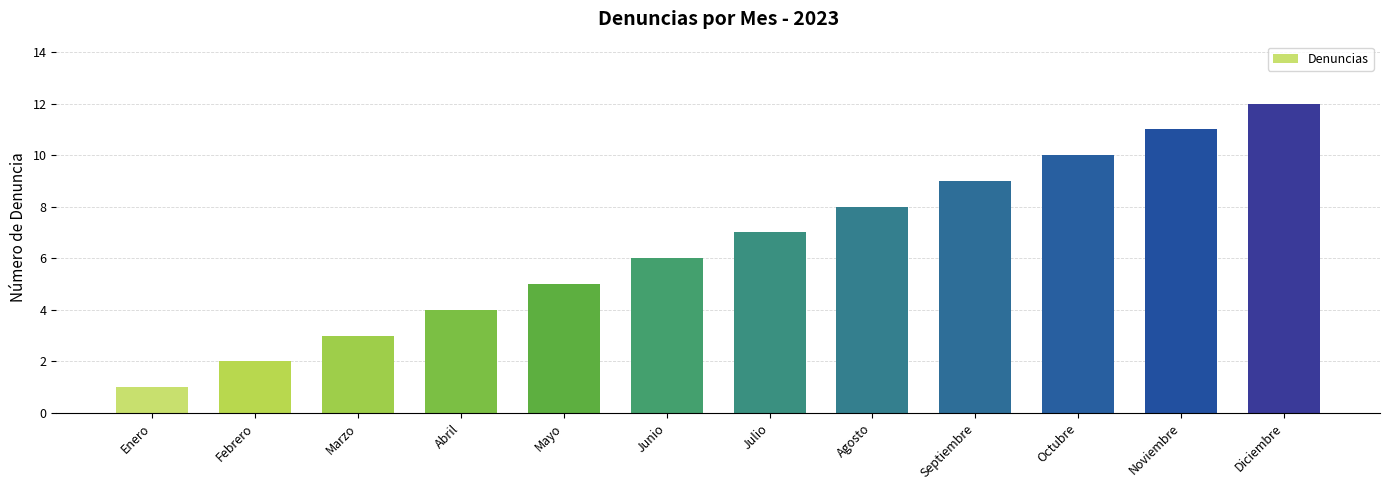

True or false: the data shows 12 at Diciembre.

True